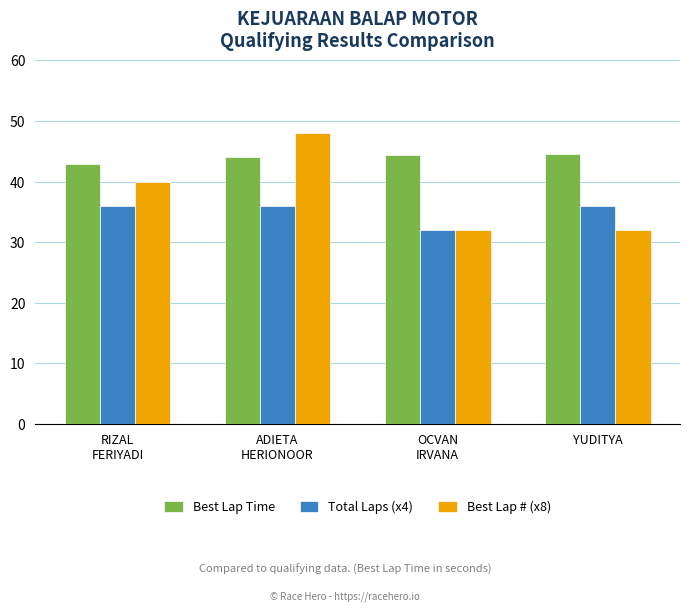

What is the smallest value displayed?

32.0